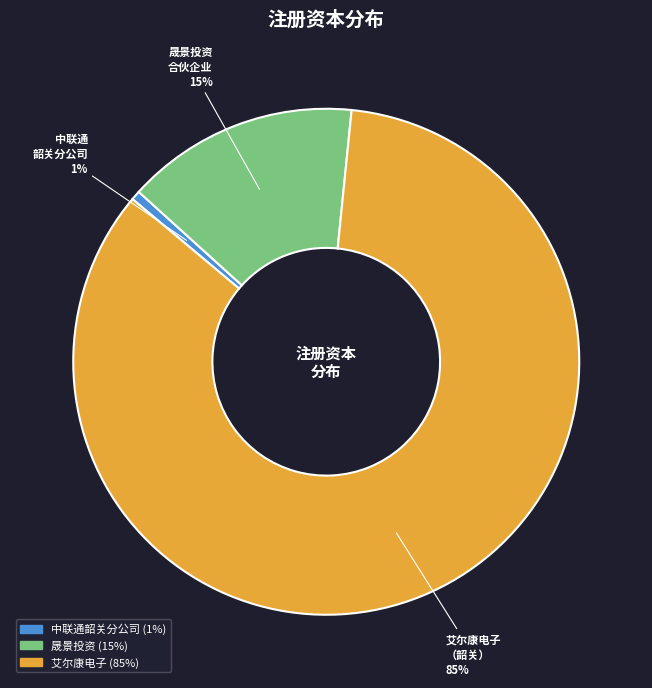

To the nearest percent, what is the average slice percentage?

33%